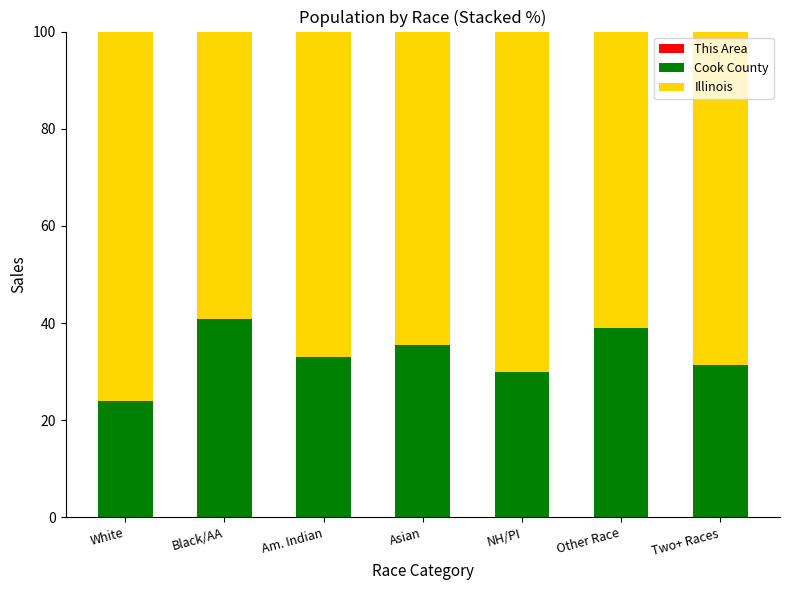

List the labels in order of Illinois value, largest first.

White, NH/PI, Two+ Races, Am. Indian, Asian, Other Race, Black/AA